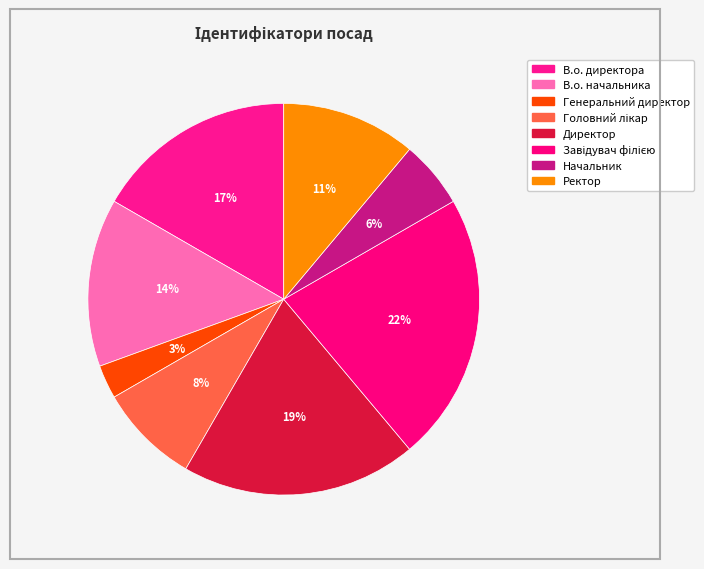

The Завідувач філією slice represents 11% of the pie. True or false?

False